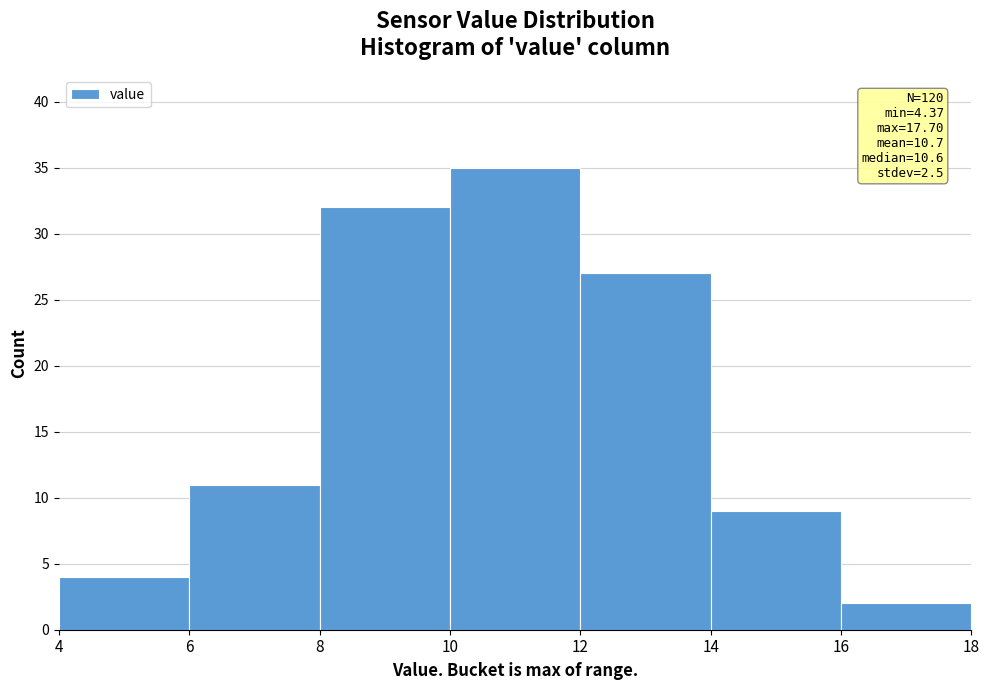

Which range on the x-axis has the tallest bar?

10 to 12